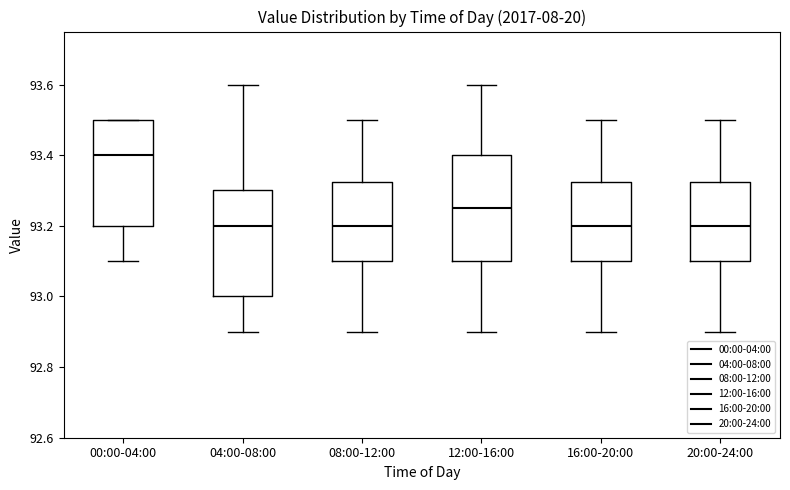

Reading left to right, read every box against the y-axis: the position of its median line, the range the box covers, and the ends of its whiskers. The values are not printed on the chart, so give them approximately, as read against the axis.

00:00-04:00: median 93.40, box 93.20 to 93.50, whiskers 93.10 to 93.50
04:00-08:00: median 93.20, box 93.00 to 93.30, whiskers 92.90 to 93.60
08:00-12:00: median 93.20, box 93.10 to 93.32, whiskers 92.90 to 93.50
12:00-16:00: median 93.26, box 93.10 to 93.40, whiskers 92.90 to 93.60
16:00-20:00: median 93.20, box 93.10 to 93.32, whiskers 92.90 to 93.50
20:00-24:00: median 93.20, box 93.10 to 93.32, whiskers 92.90 to 93.50